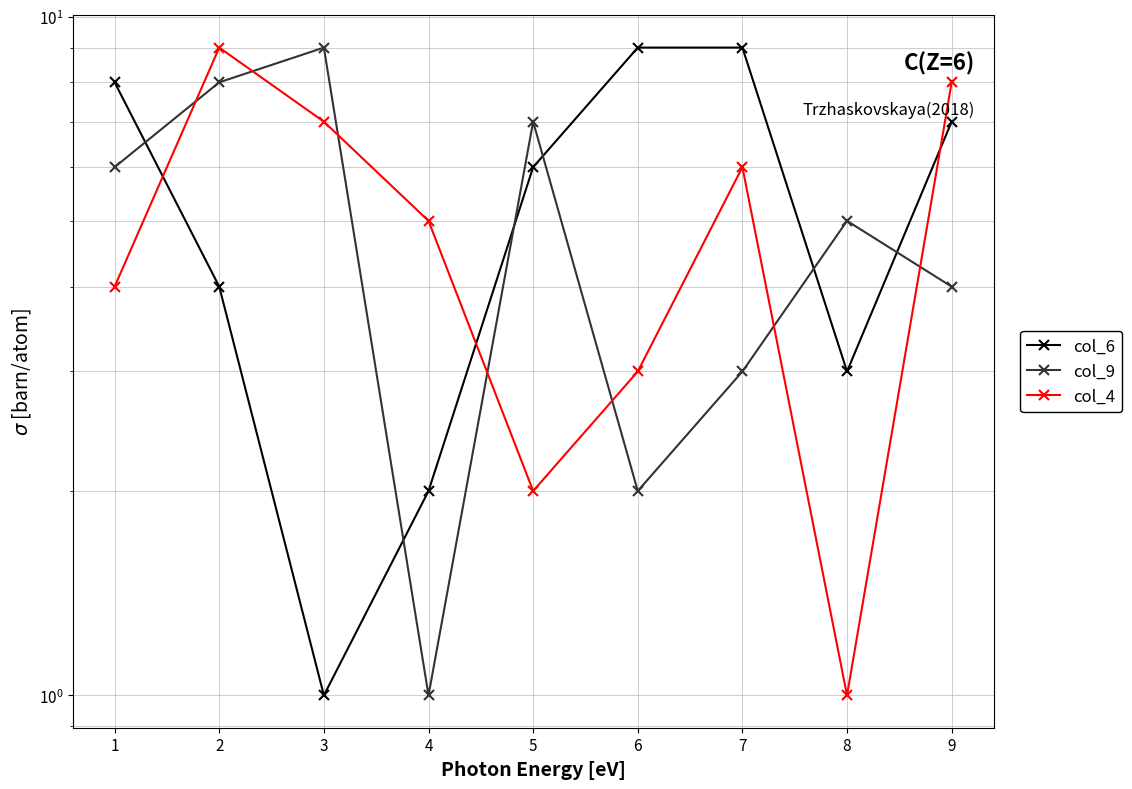

How many lines are shown in the chart?

3